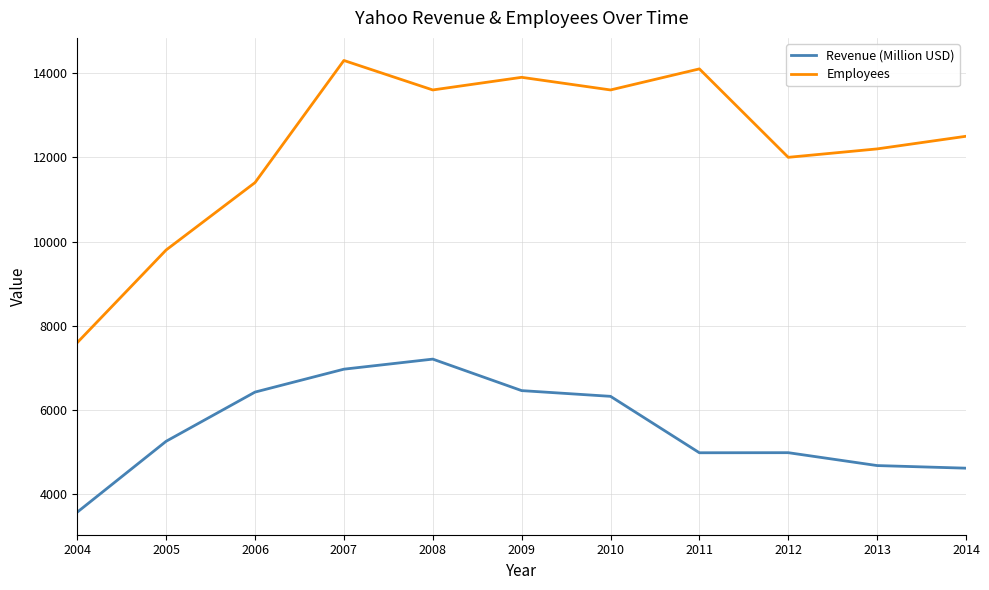

What is the difference between the highest and lowest values at 2011?

9116